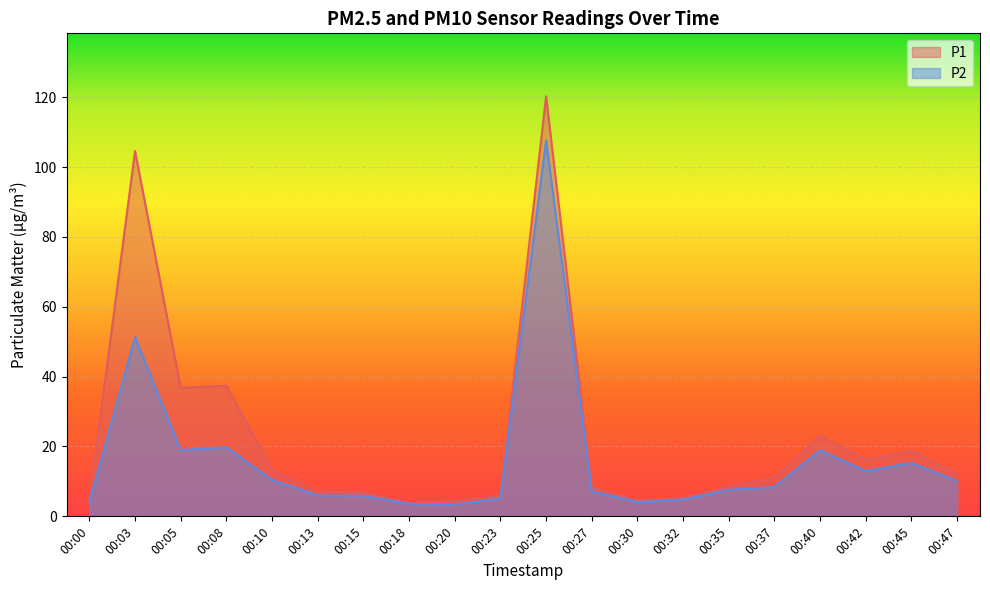

List the labels in order of P2 value, smallest first.

00:20, 00:18, 00:00, 00:30, 00:32, 00:23, 00:15, 00:13, 00:27, 00:35, 00:37, 00:47, 00:10, 00:42, 00:45, 00:40, 00:05, 00:08, 00:03, 00:25